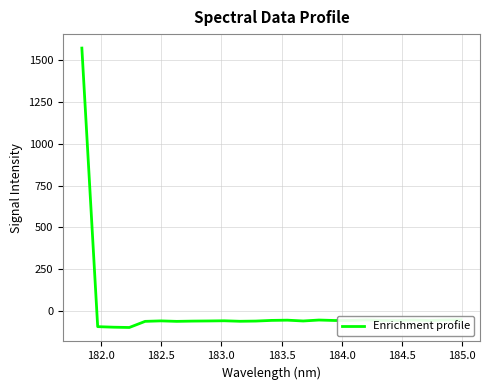

What is the difference between the maximum and minimum values?

1669.4